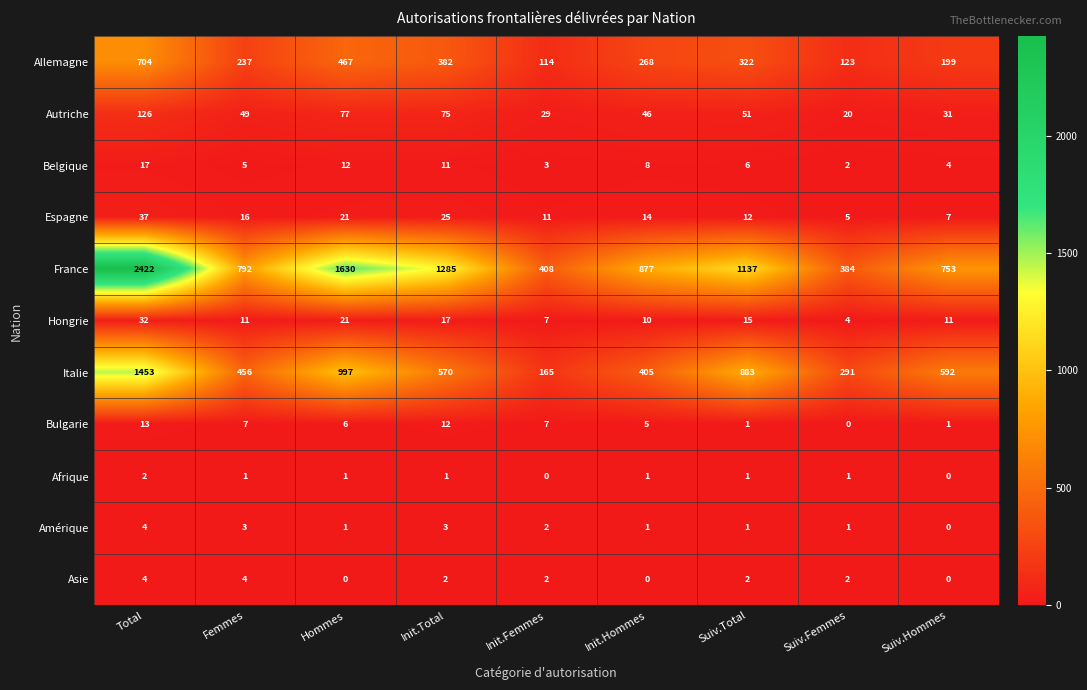

At how many categories does at least one series exceed 468?

7